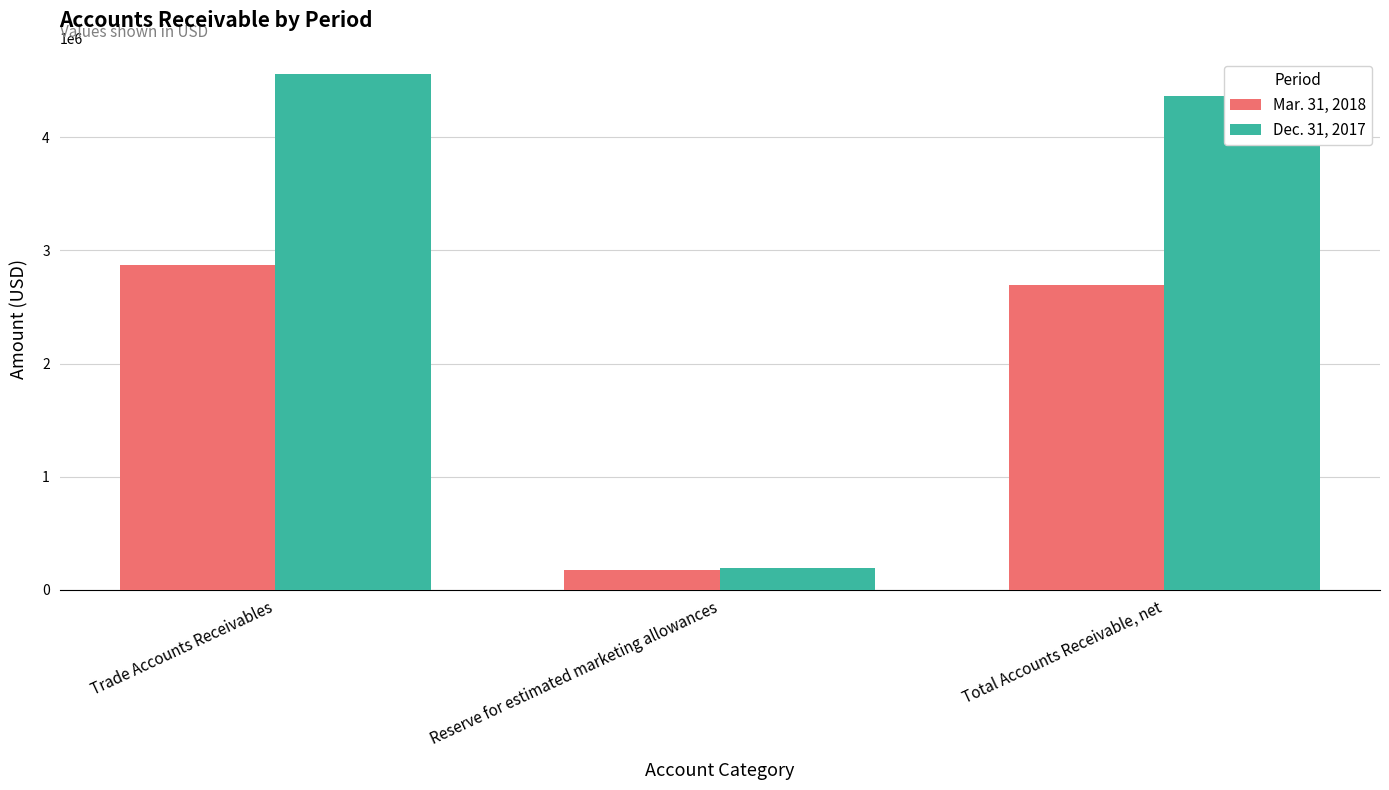

Reading left to right, extract all data points from this chart.

Mar. 31, 2018: Trade Accounts Receivables=2871902	Reserve for estimated marketing allowances=173426	Total Accounts Receivable, net=2698476
Dec. 31, 2017: Trade Accounts Receivables=4561782	Reserve for estimated marketing allowances=194061	Total Accounts Receivable, net=4367721